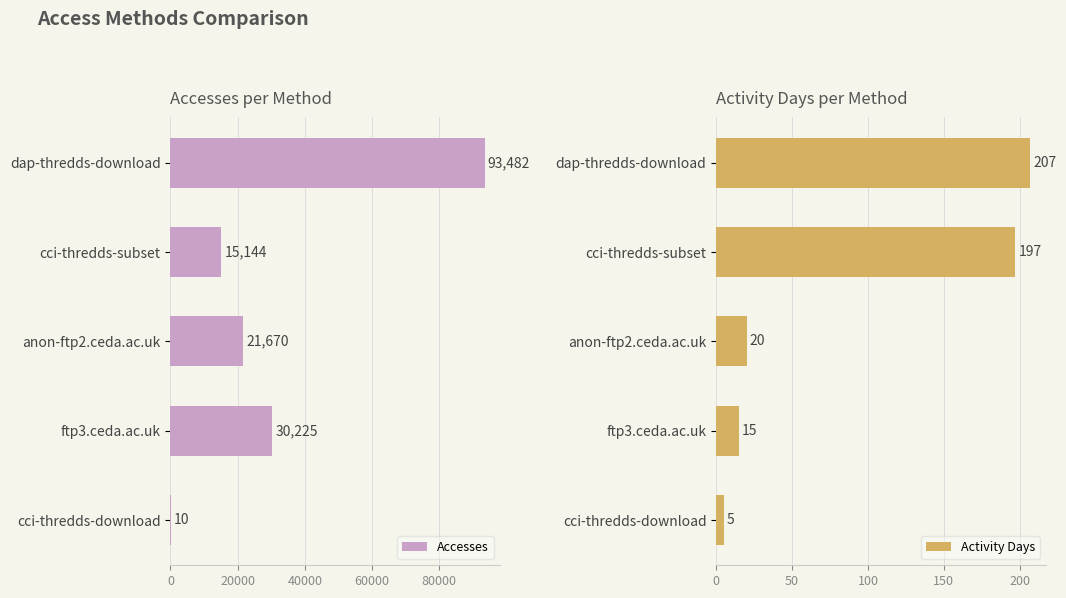

Reading left to right, list all the values displayed in this chart.

Accesses: 93482	15144	21670	30225	10
Activity Days: 207	197	20	15	5